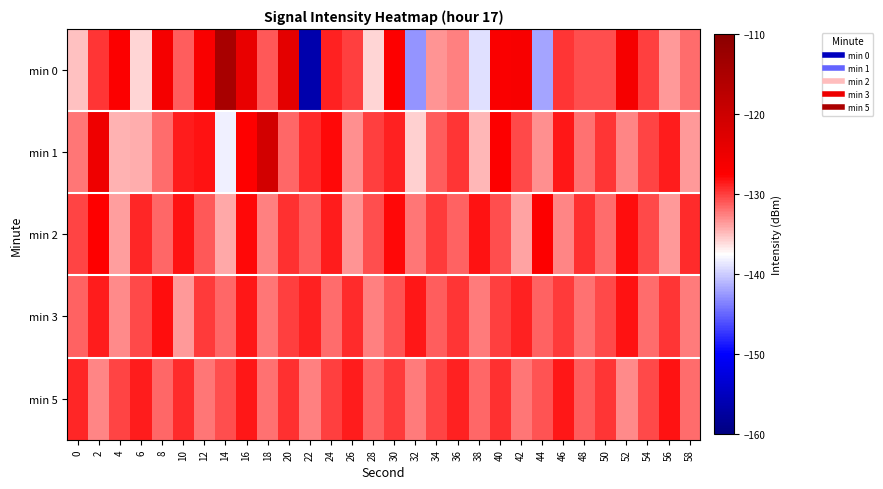

At 24, list the series in order from smallest to largest.

min 3, min 5, min 0, min 2, min 1